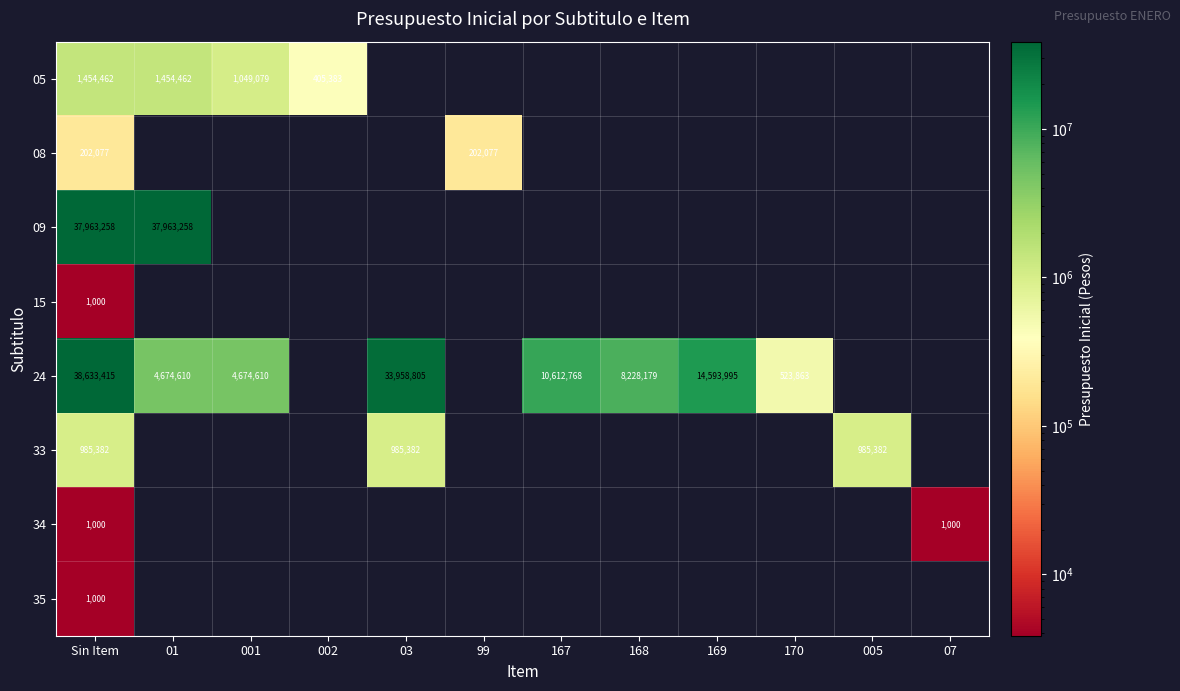

The 05 series shows 1049079 at 001. True or false?

True